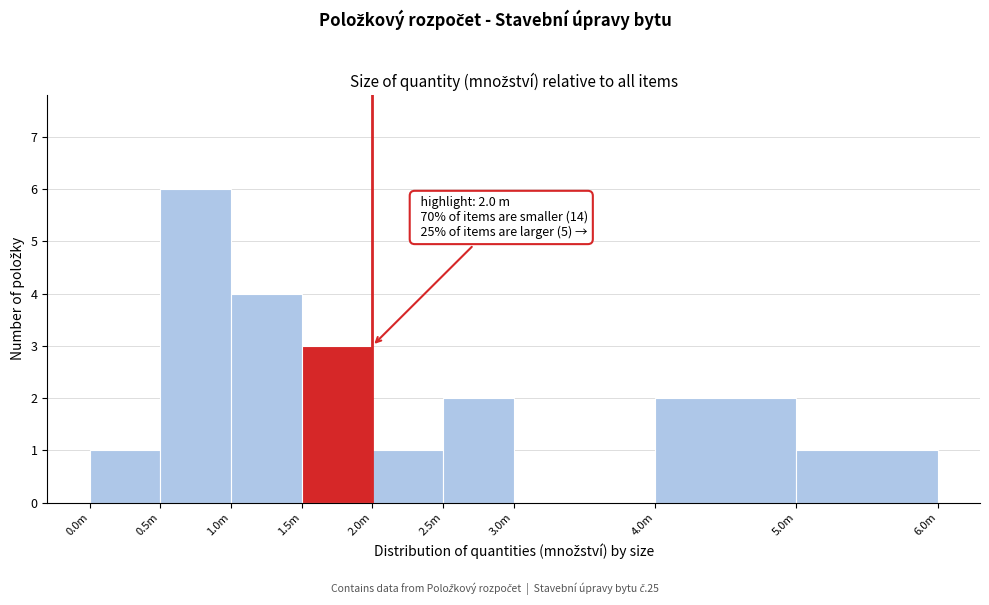

Reading right to left, extract all data points from this chart.

5.0m=1	4.0m=2	3.0m=0	2.5m=2	2.0m=1	1.5m=3	1.0m=4	0.5m=6	0.0m=1